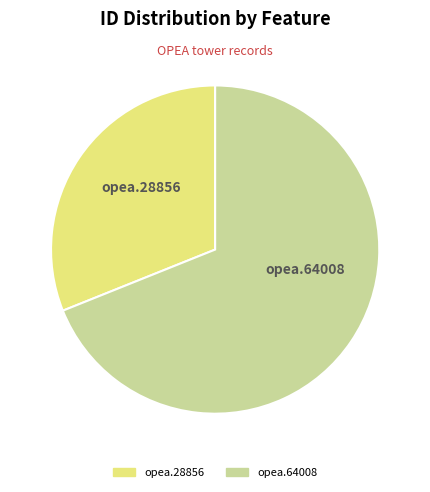

Is it true that opea.64008 is 63% of the pie?

False